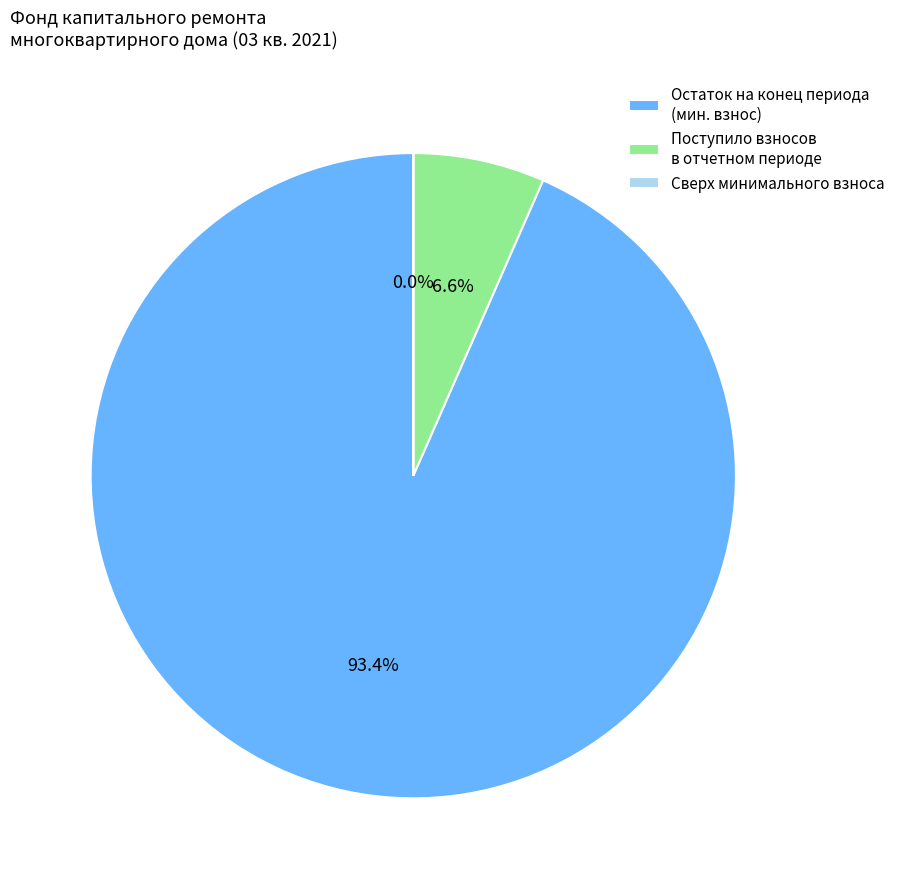

What is the largest slice in the pie chart?

Остаток на конец периода (мин. взнос)